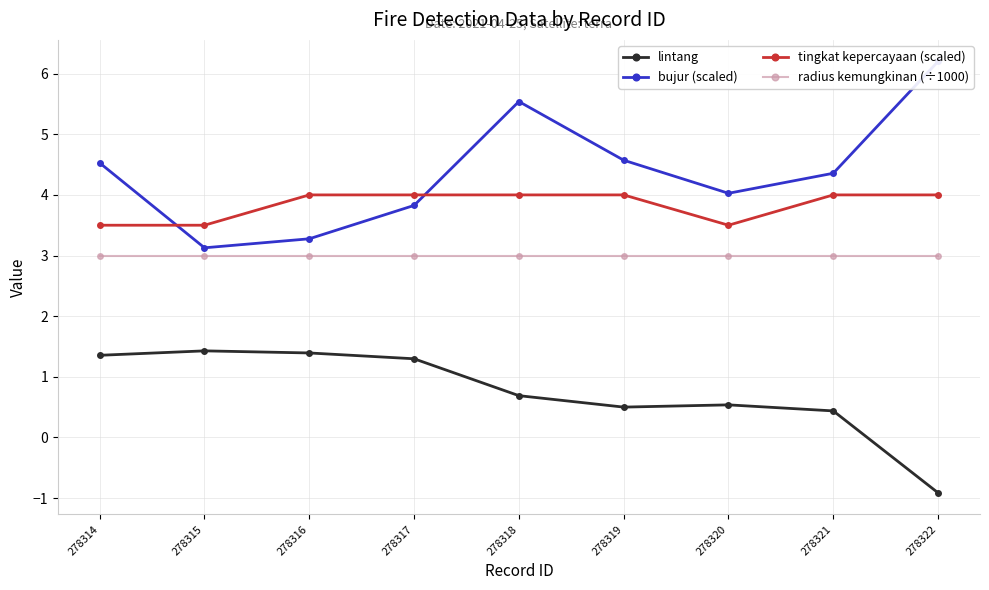

At which category does bujur (scaled) reach its first local peak?

278318